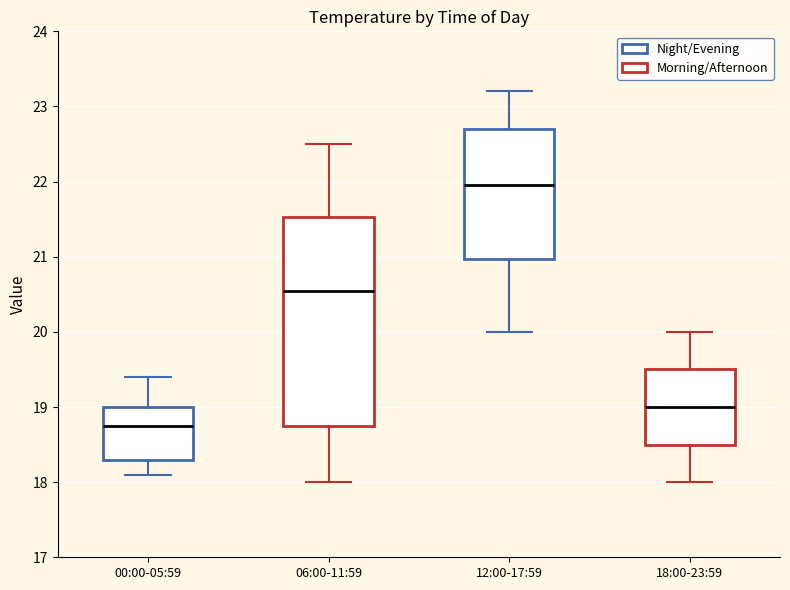

Where does the lower whisker of the box for 06:00-11:59 end on the y-axis? The values are not printed on the chart, so give them approximately, as read against the axis.

18.0